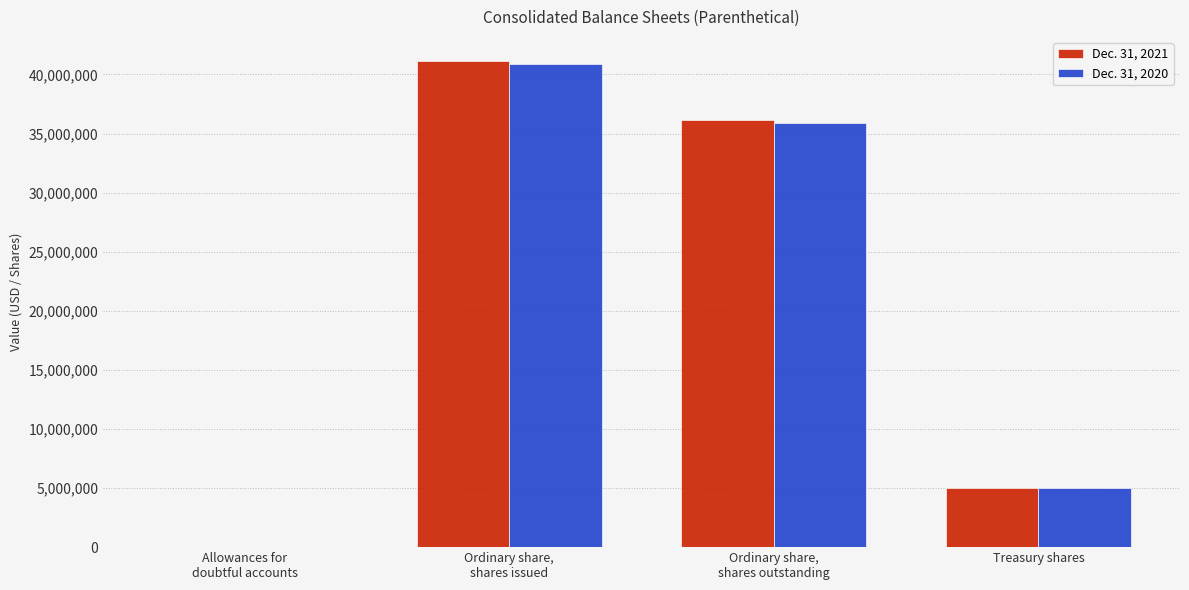

How many groups of bars are there?

4